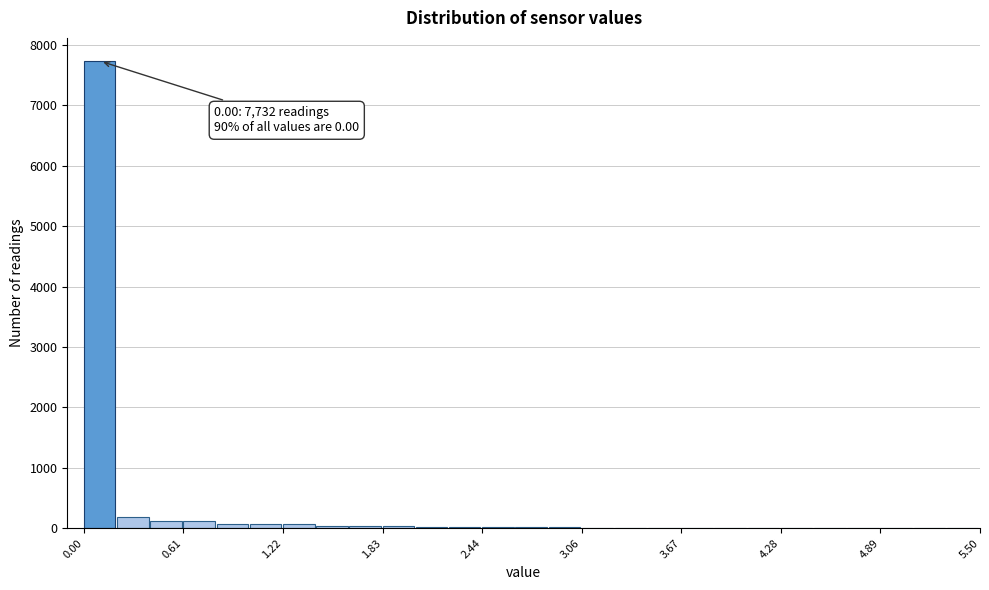

Read against the x-axis, roughly where is the centre of the tallest bar?

0.1